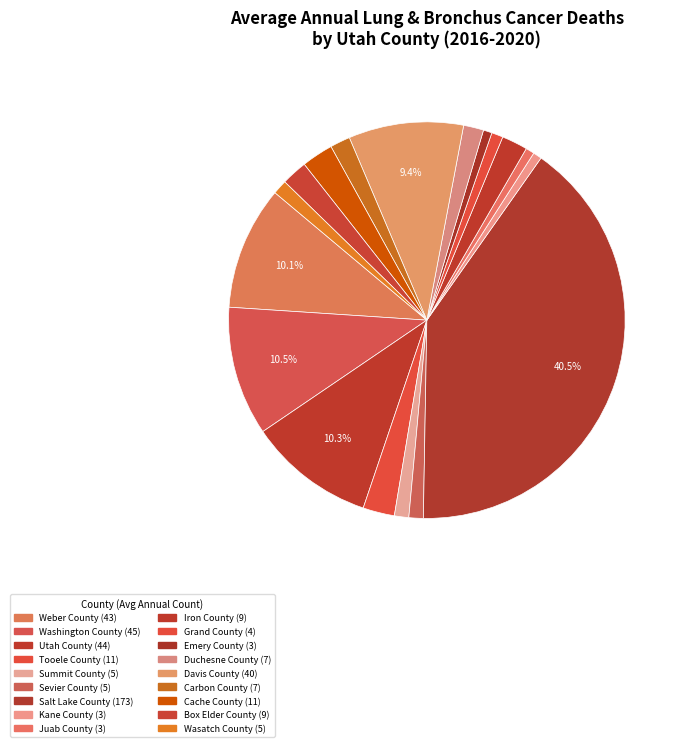

Which has a higher value, Kane County or Davis County?

Davis County